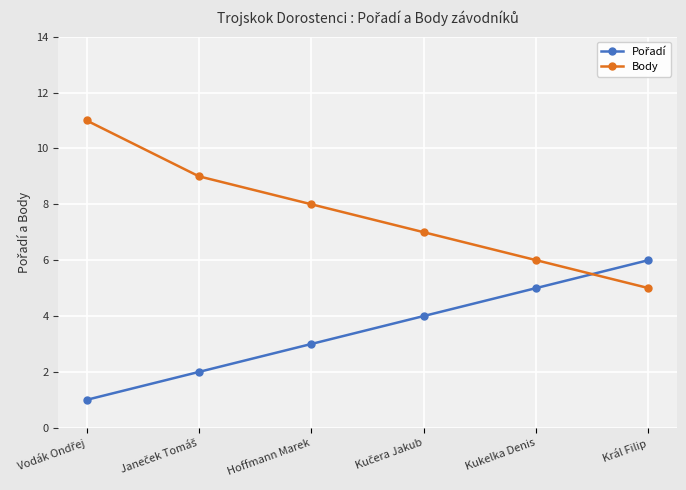

What is the label of the 4th point from the right?

Hoffmann Marek